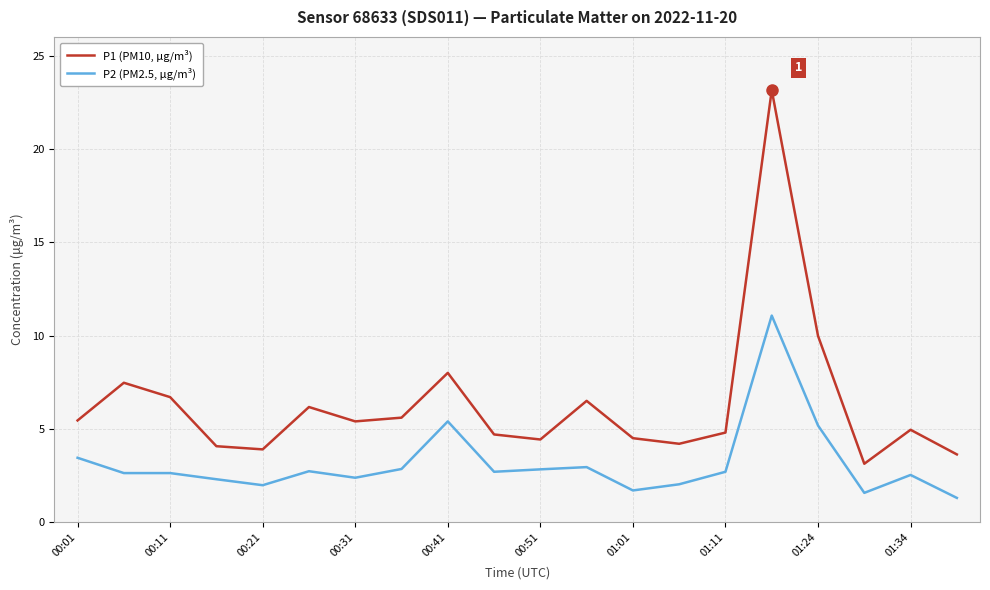

What is the lowest value of the P1 (PM10, µg/m³) series?

3.1